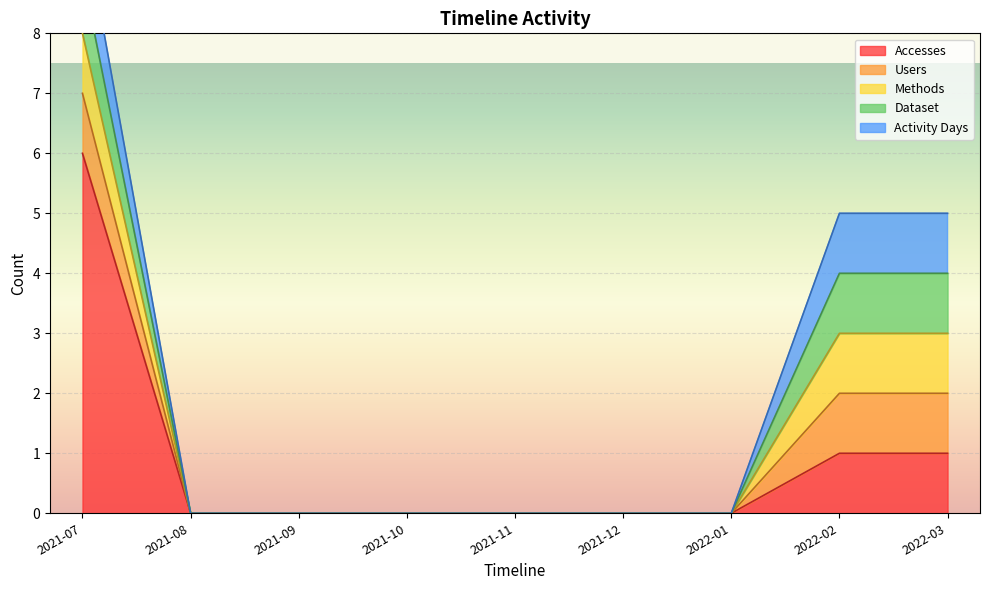

Count the Dataset values in the range 0 to 1.

9